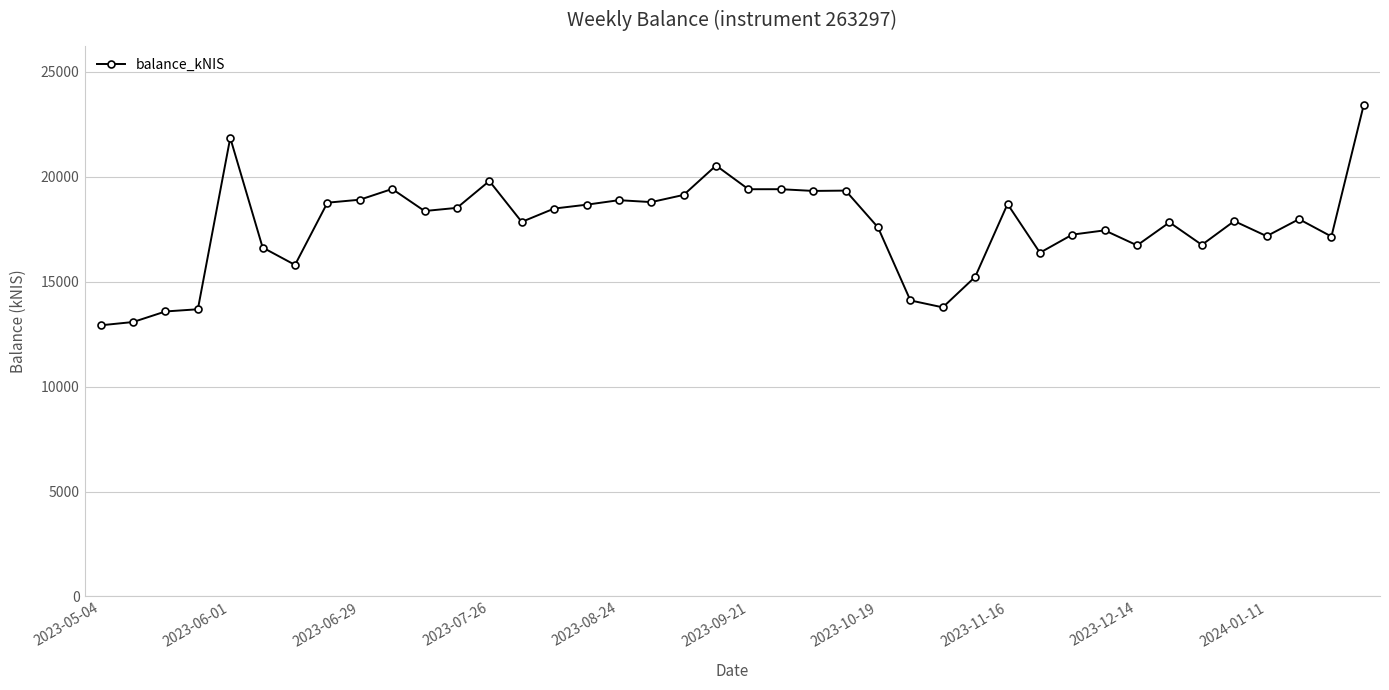

What is the average value?

17665.4